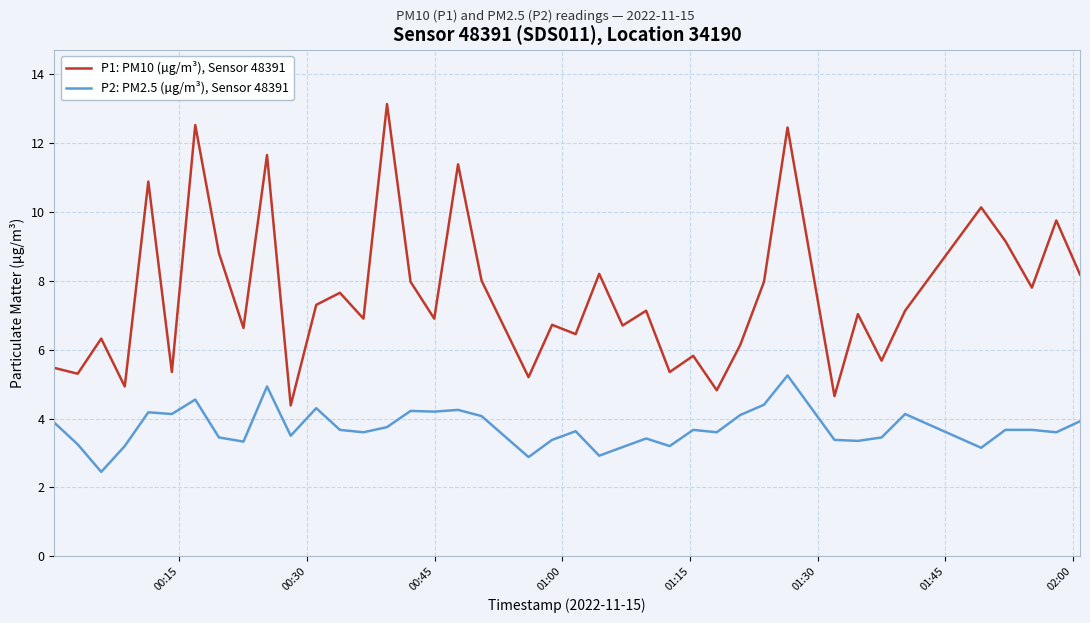

What is the difference between the maximum and minimum values in the P2: PM2.5 (µg/m³), Sensor 48391 series?

2.8